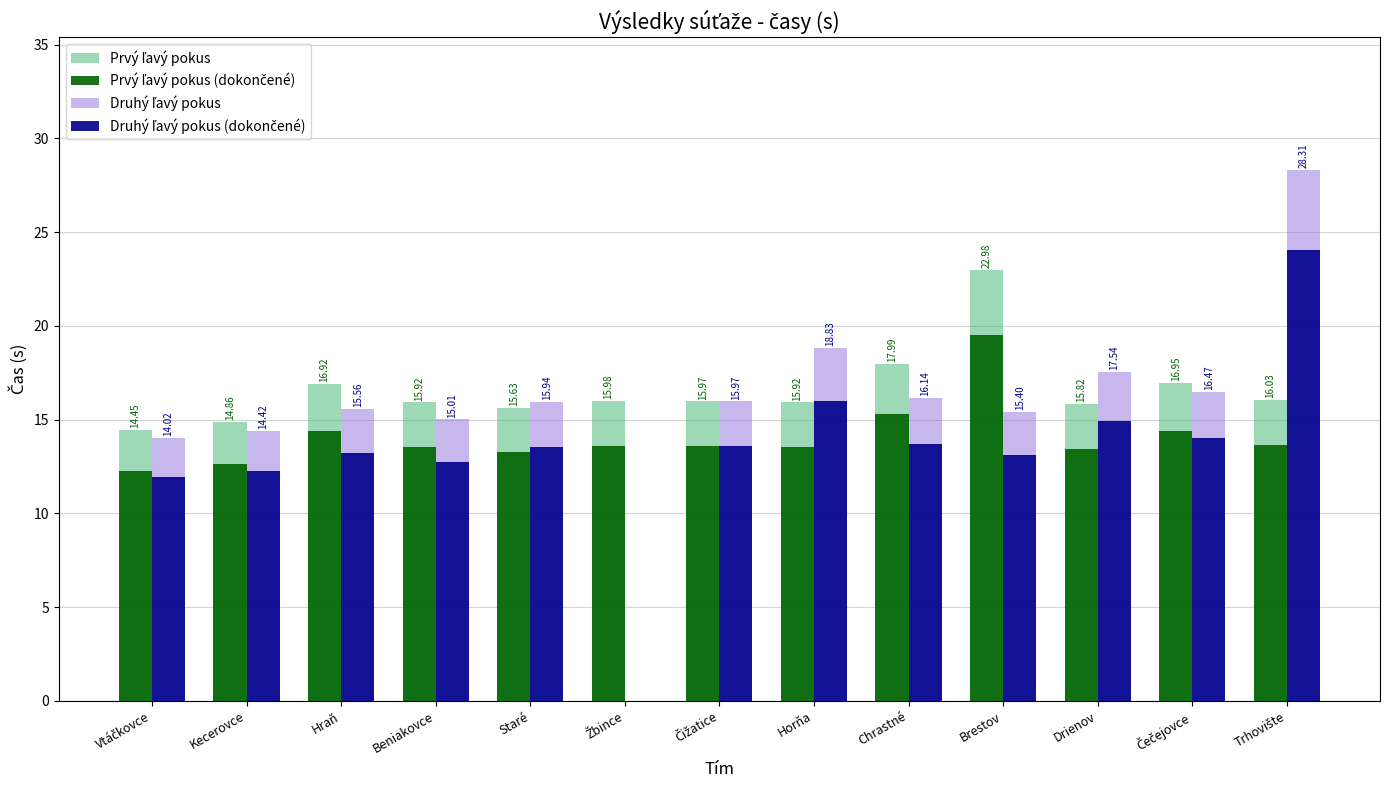

How many groups of bars are there?

13